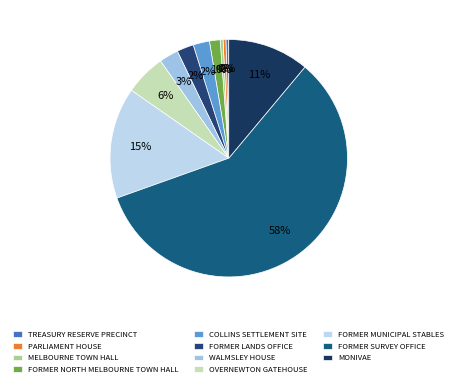

To the nearest percent, what percentage of the pie is MONIVAE?

11%